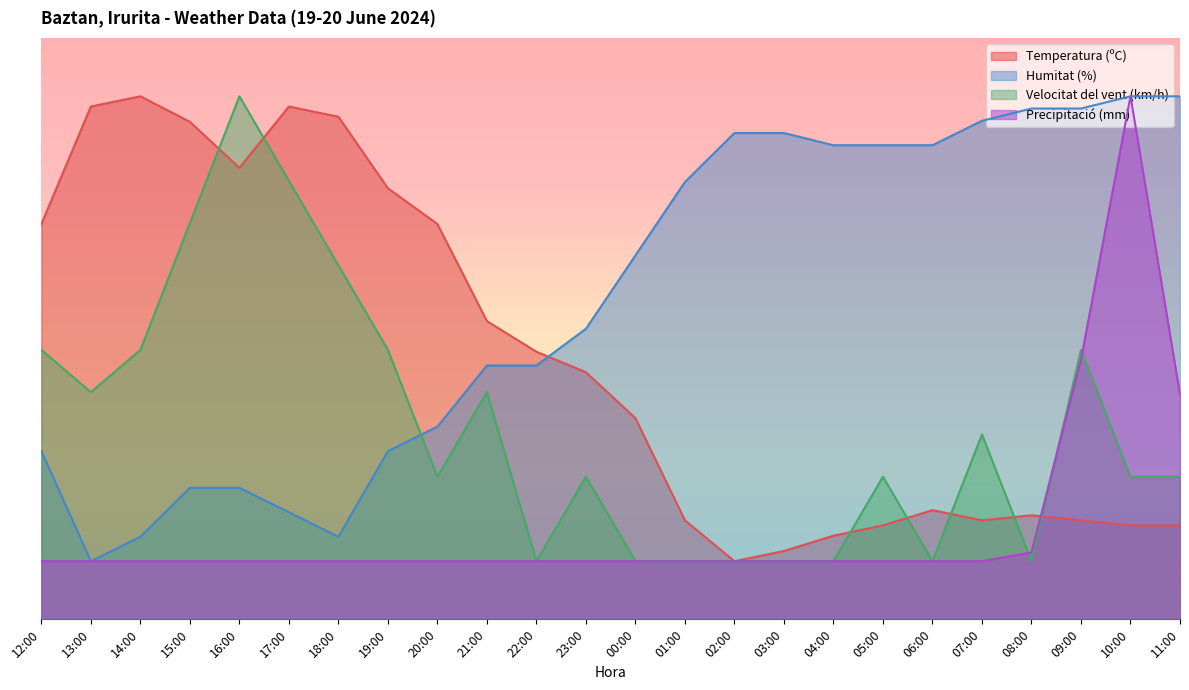

At how many categories does at least one series exceed 11?

24